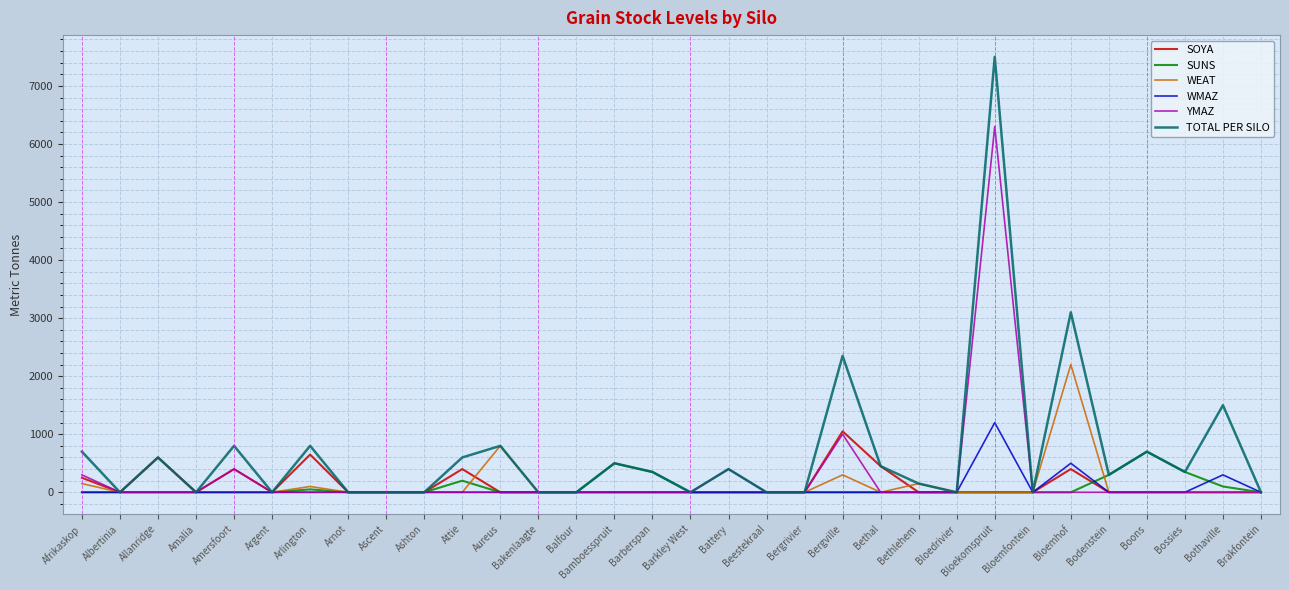

What is the difference between the highest and lowest values at Boons?

700